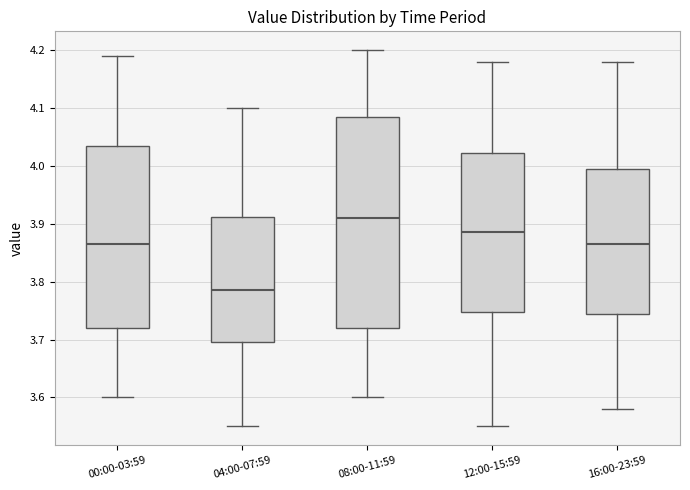

Which box has the lowest median line?

04:00-07:59